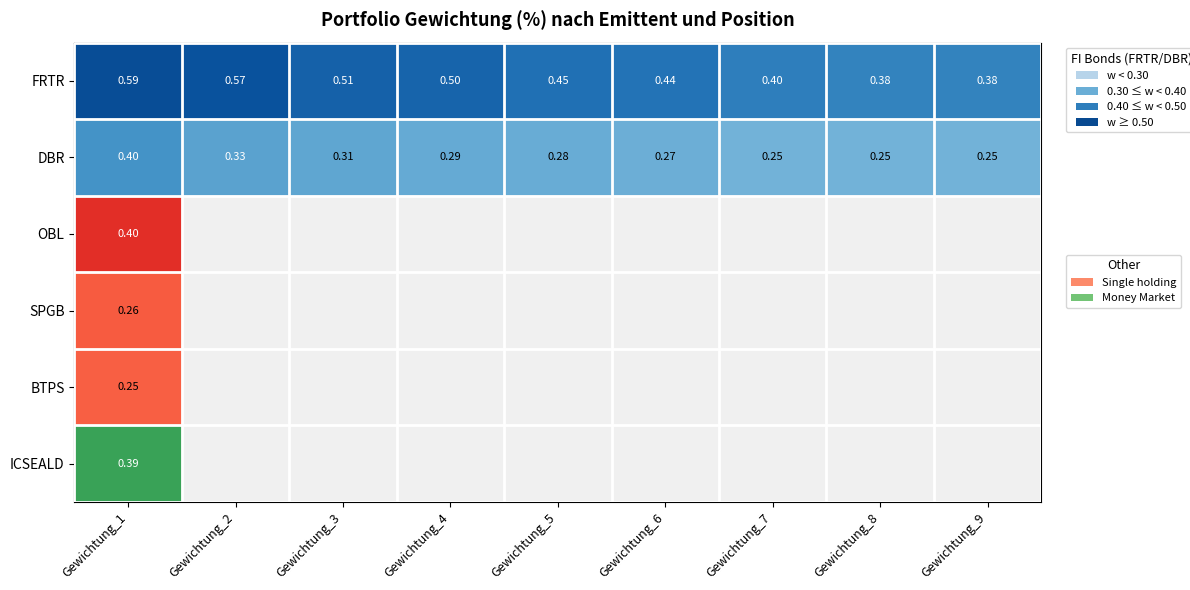

What is the smallest value displayed?

0.2